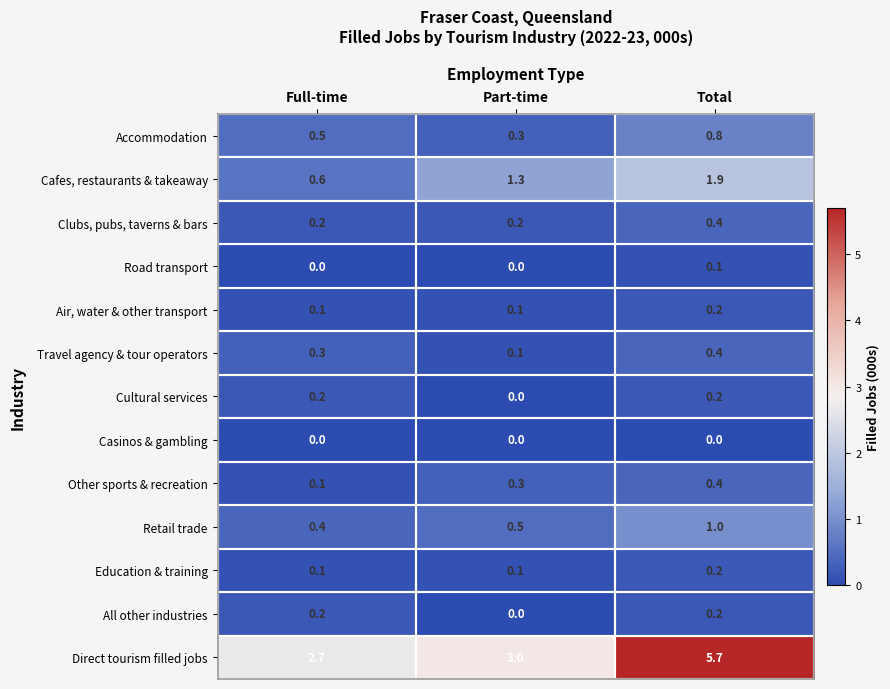

Which category has the lowest value in the All other industries series?

Part-time